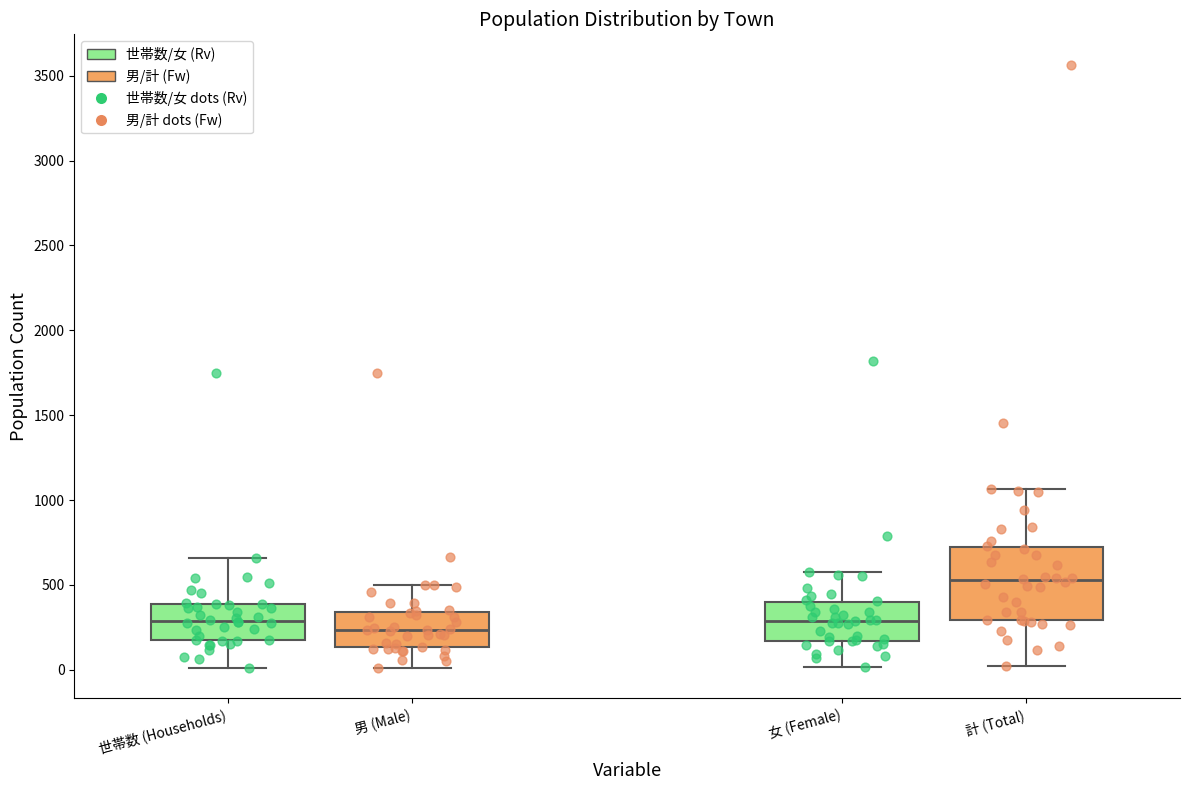

Reading left to right, read every box against the y-axis: the position of its median line, the range the box covers, and the ends of its whiskers. The values are not printed on the chart, so give them approximately, as read against the axis.

世帯数 (Households): median 300, box 150 to 400, whiskers 0 to 650
男 (Male): median 250, box 150 to 350, whiskers 0 to 500
女 (Female): median 300, box 150 to 400, whiskers 0 to 600
計 (Total): median 550, box 300 to 750, whiskers 50 to 1050